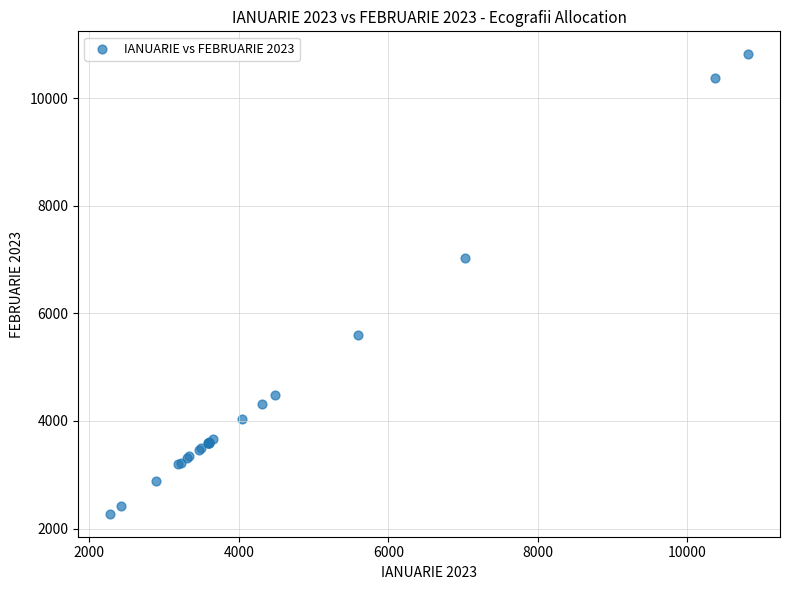

What Y value in the scatter plot is closest to 6545?

7032.4